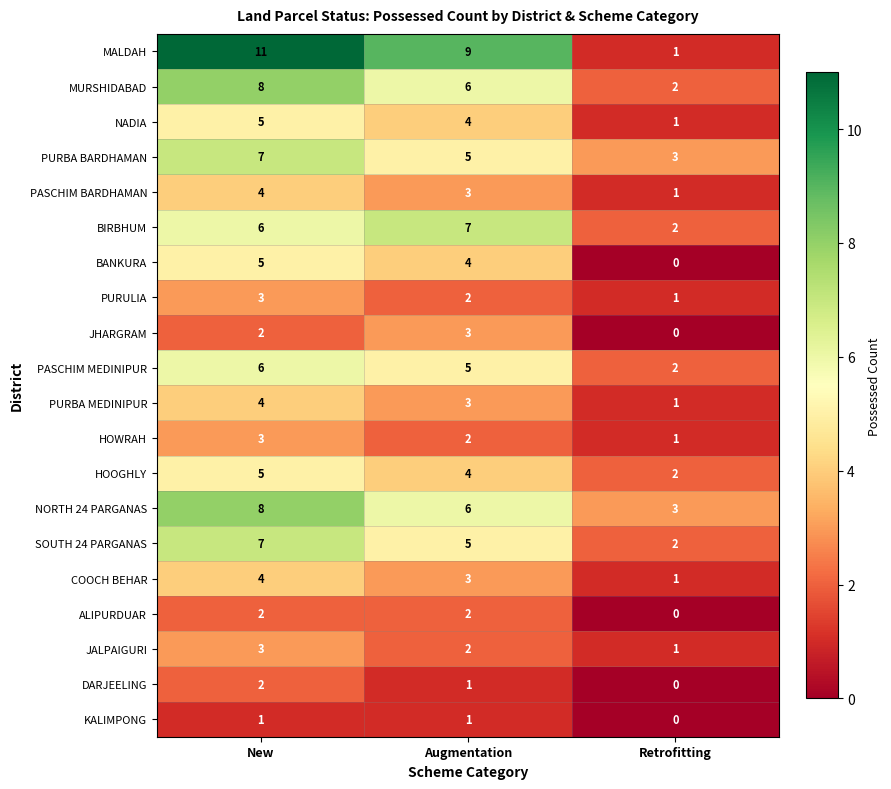

List the labels in order of COOCH BEHAR value, largest first.

New, Augmentation, Retrofitting